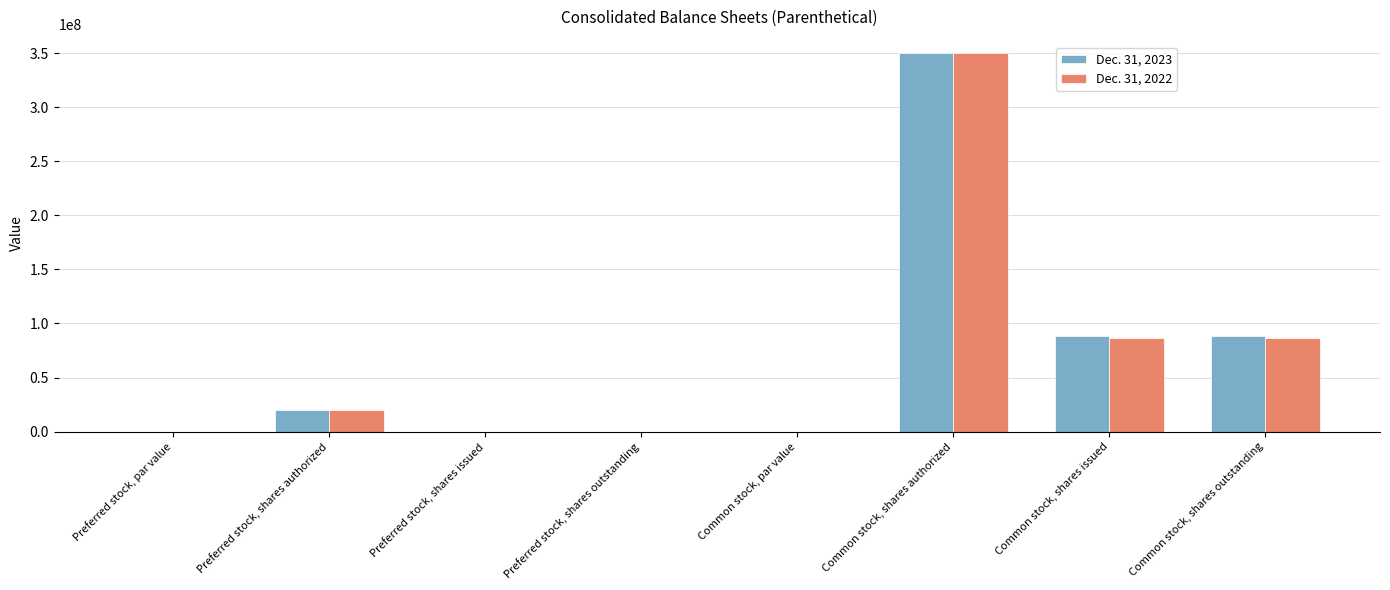

At which label does Dec. 31, 2023 reach its peak?

Common stock, shares authorized